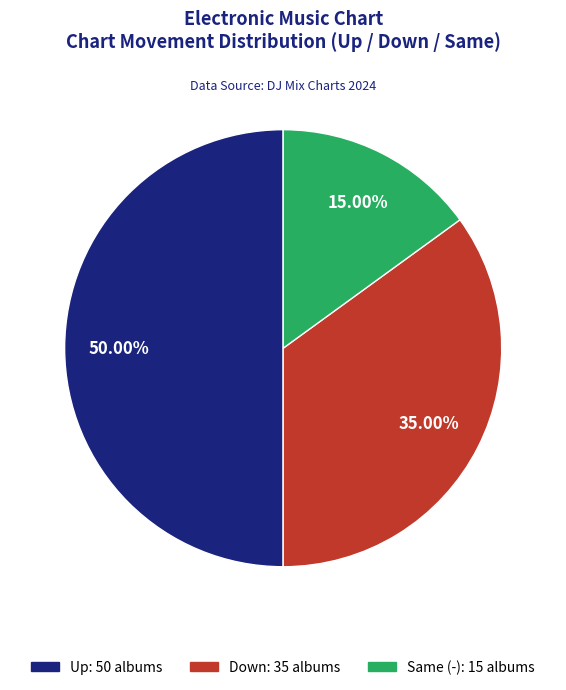

How many segments does this pie chart have?

3